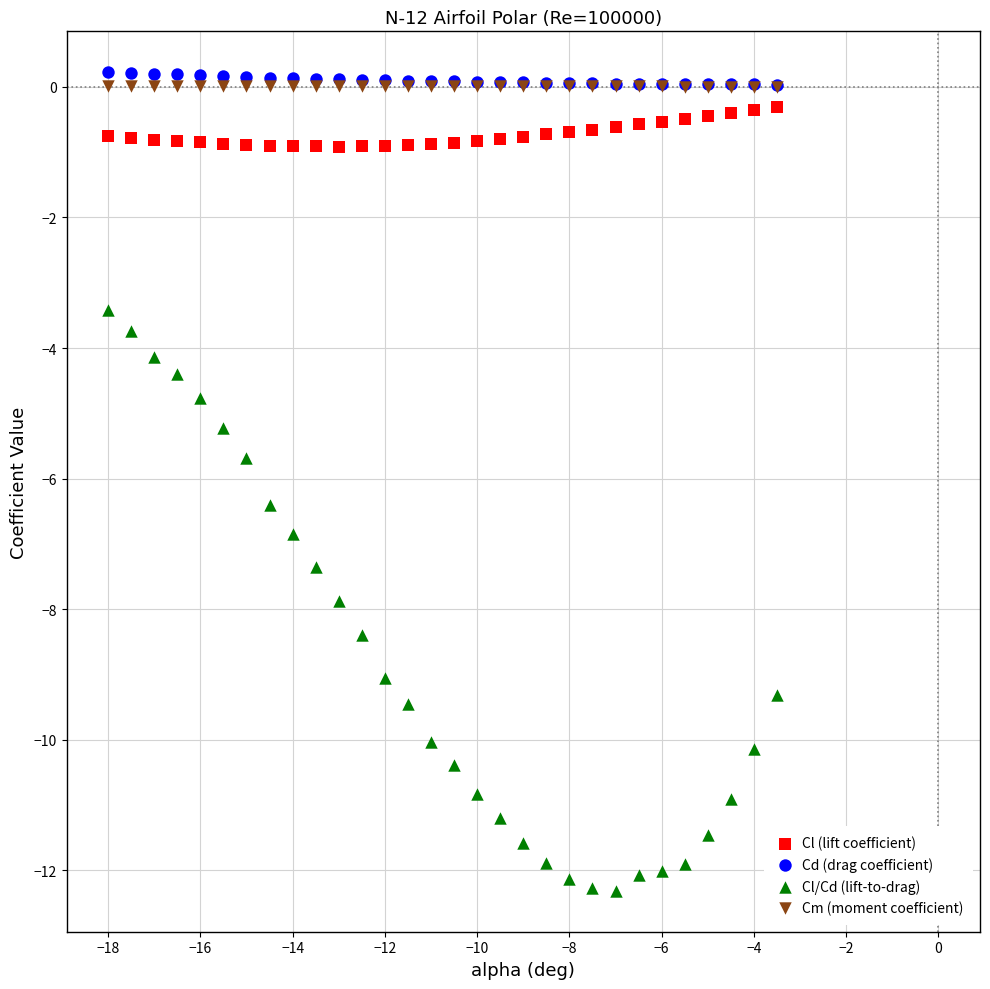

What are all the series names shown in the legend?

Cl (lift coefficient), Cd (drag coefficient), Cl/Cd (lift-to-drag), Cm (moment coefficient)